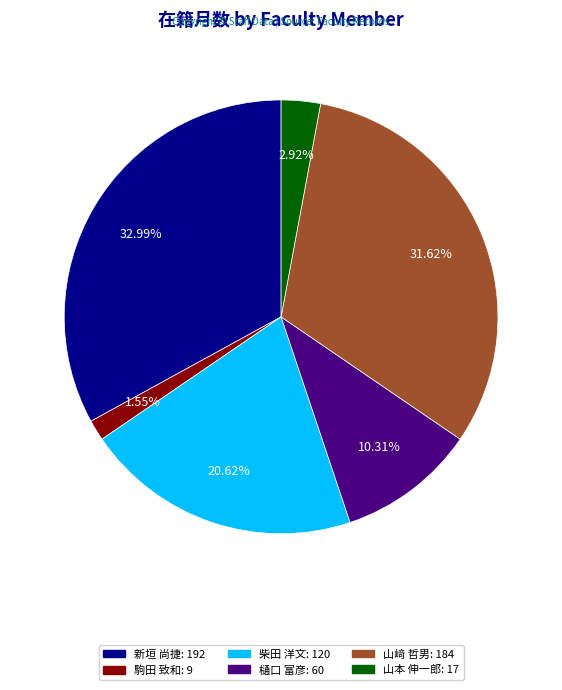

Does 新垣 尚捷 represent more than half of the total?

No